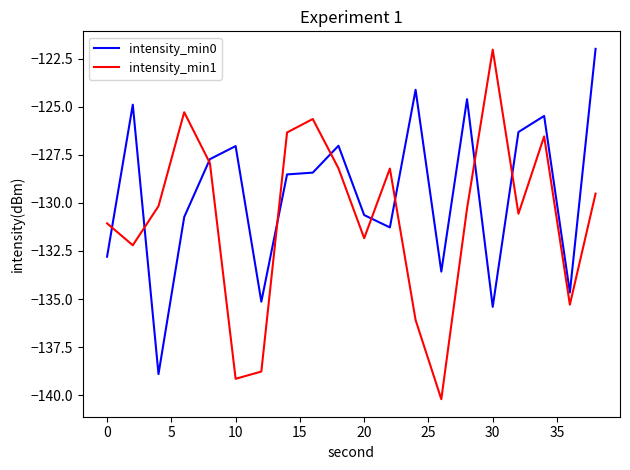

After their last crossing, which series has the higher values: intensity_min1 or intensity_min0?

intensity_min0